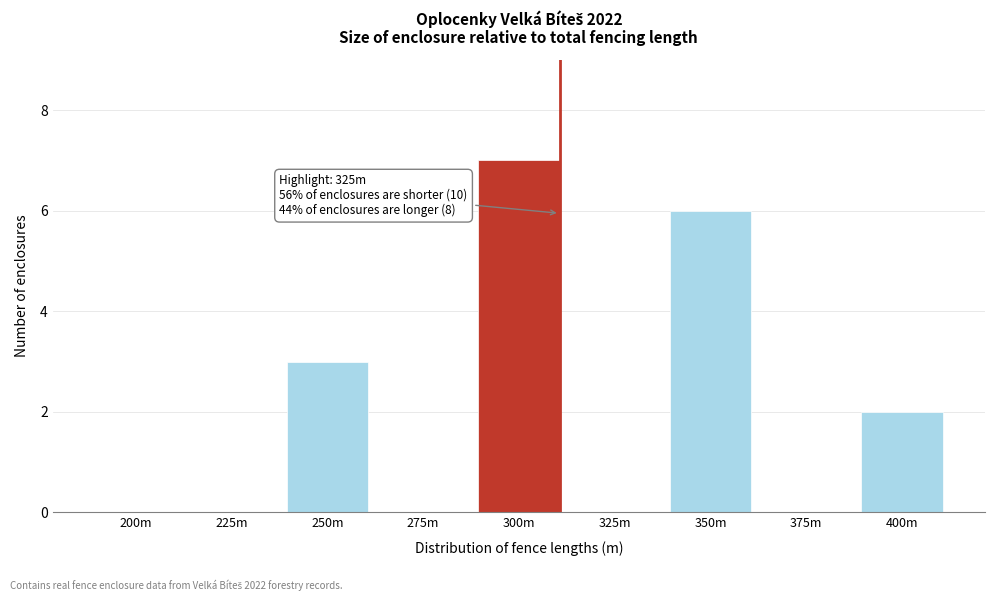

Reading left to right, list all the values displayed in this chart.

200m=0	225m=0	250m=3	275m=0	300m=7	325m=0	350m=6	375m=0	400m=2